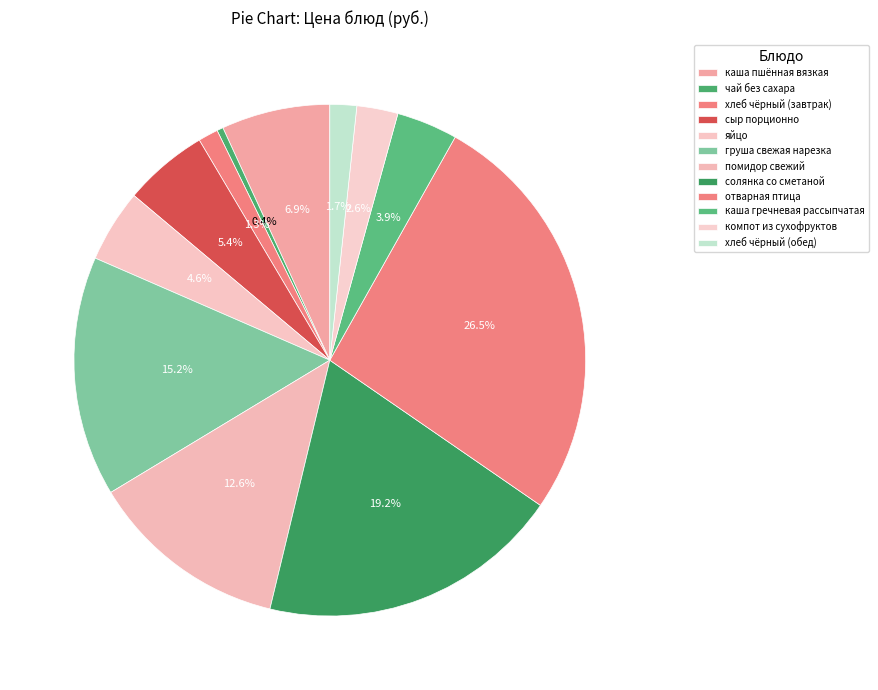

How many segments does this pie chart have?

12